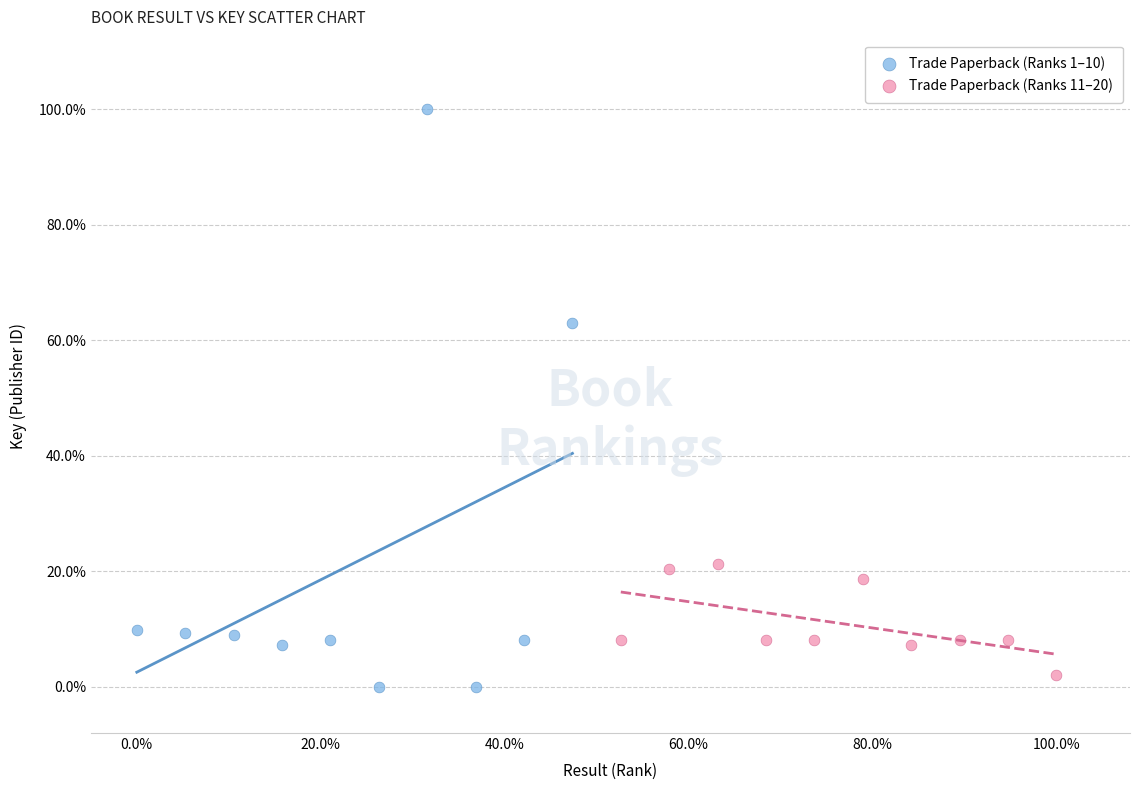

Which series has the largest Y range (max minus min)?

Trade Paperback (Ranks 1–10)